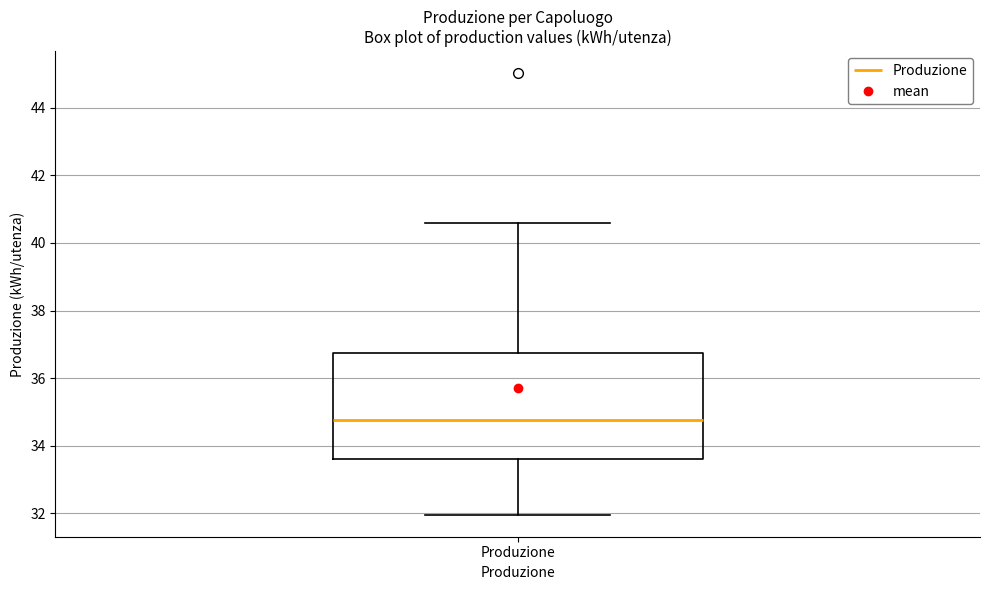

Where does the lower whisker of the box for Produzione end on the y-axis? The values are not printed on the chart, so give them approximately, as read against the axis.

32.0